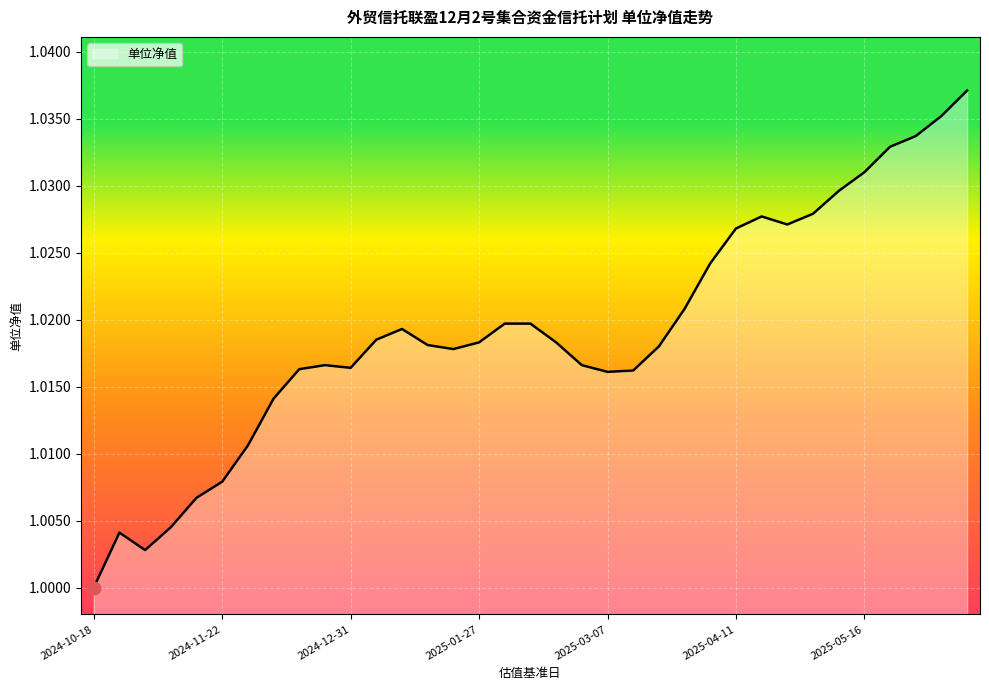

Does the chart have visible grid lines?

Yes